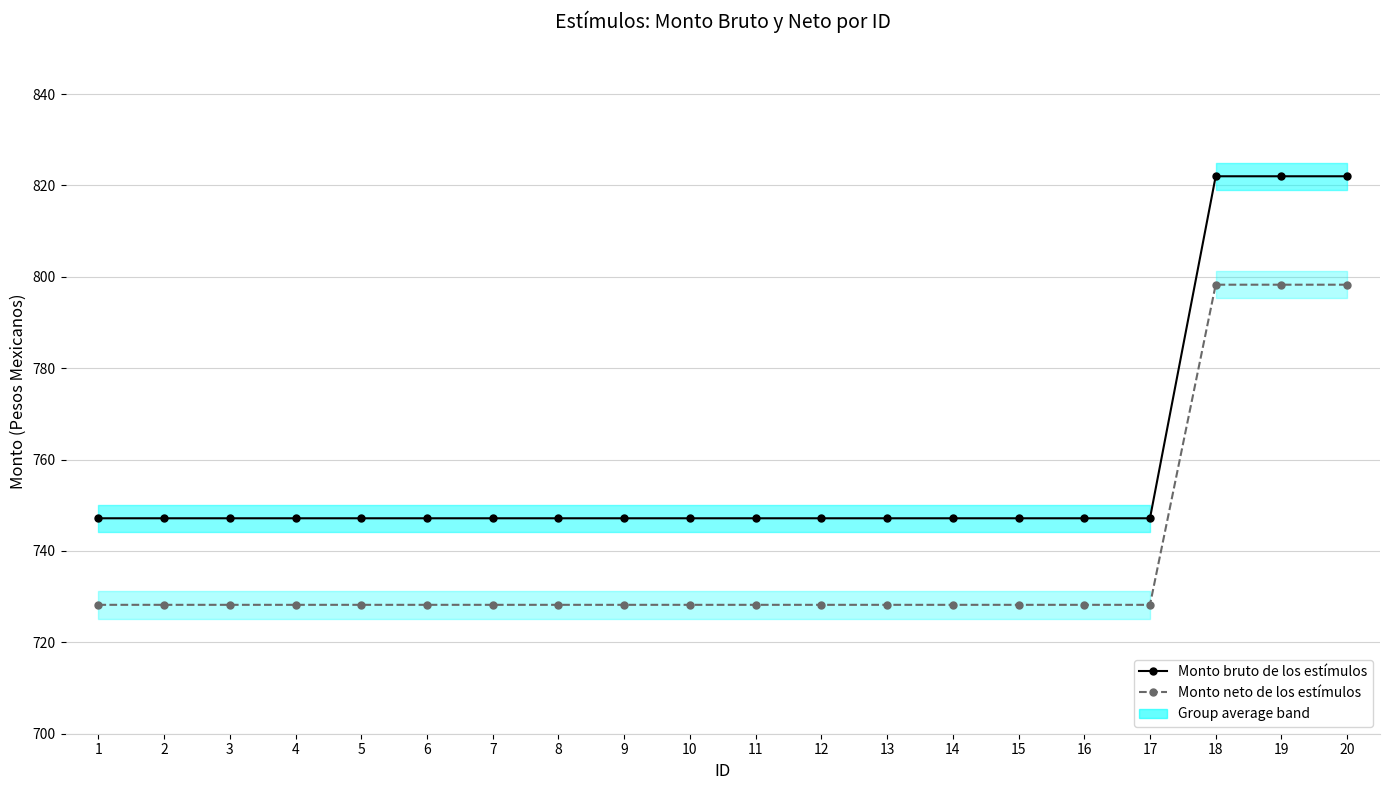

Reading left to right, transcribe all the data shown in this chart.

Monto bruto de los estímulos: 1=747.1	2=747.1	3=747.1	4=747.1	5=747.1	6=747.1	7=747.1	8=747.1	9=747.1	10=747.1	11=747.1	12=747.1	13=747.1	14=747.1	15=747.1	16=747.1	17=747.1	18=822.0	19=822.0	20=822.0
Monto neto de los estímulos: 1=728.2	2=728.2	3=728.2	4=728.2	5=728.2	6=728.2	7=728.2	8=728.2	9=728.2	10=728.2	11=728.2	12=728.2	13=728.2	14=728.2	15=728.2	16=728.2	17=728.2	18=798.3	19=798.3	20=798.3